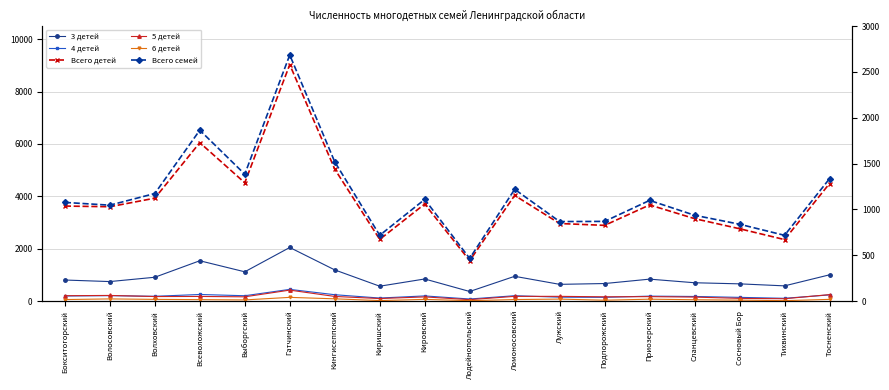

How many distinct data groups are displayed?

6